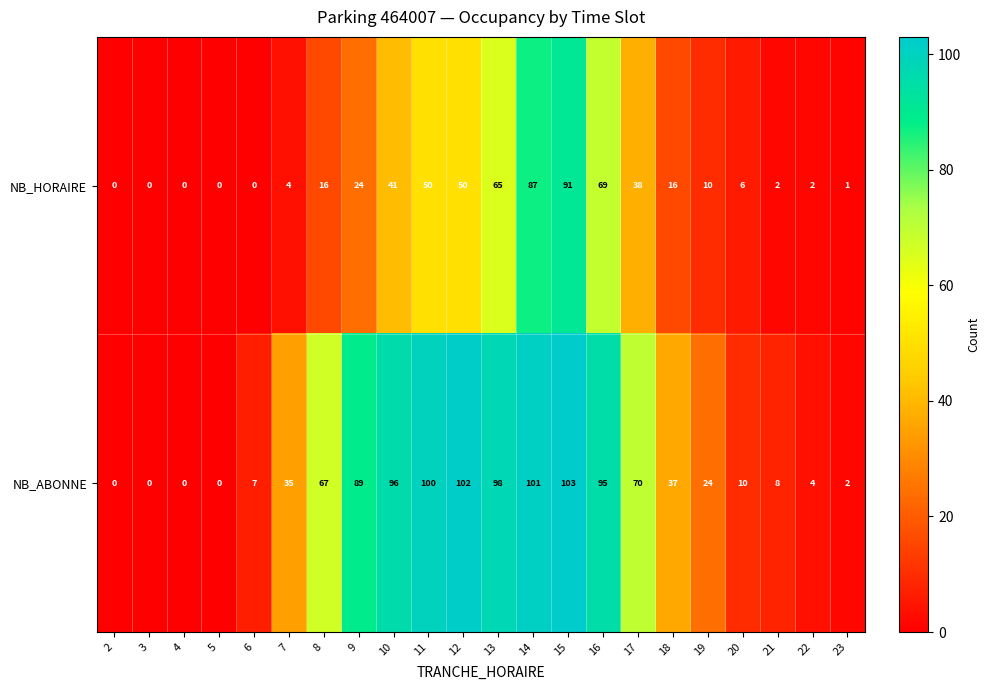

At how many categories does at least one series exceed 94?

7